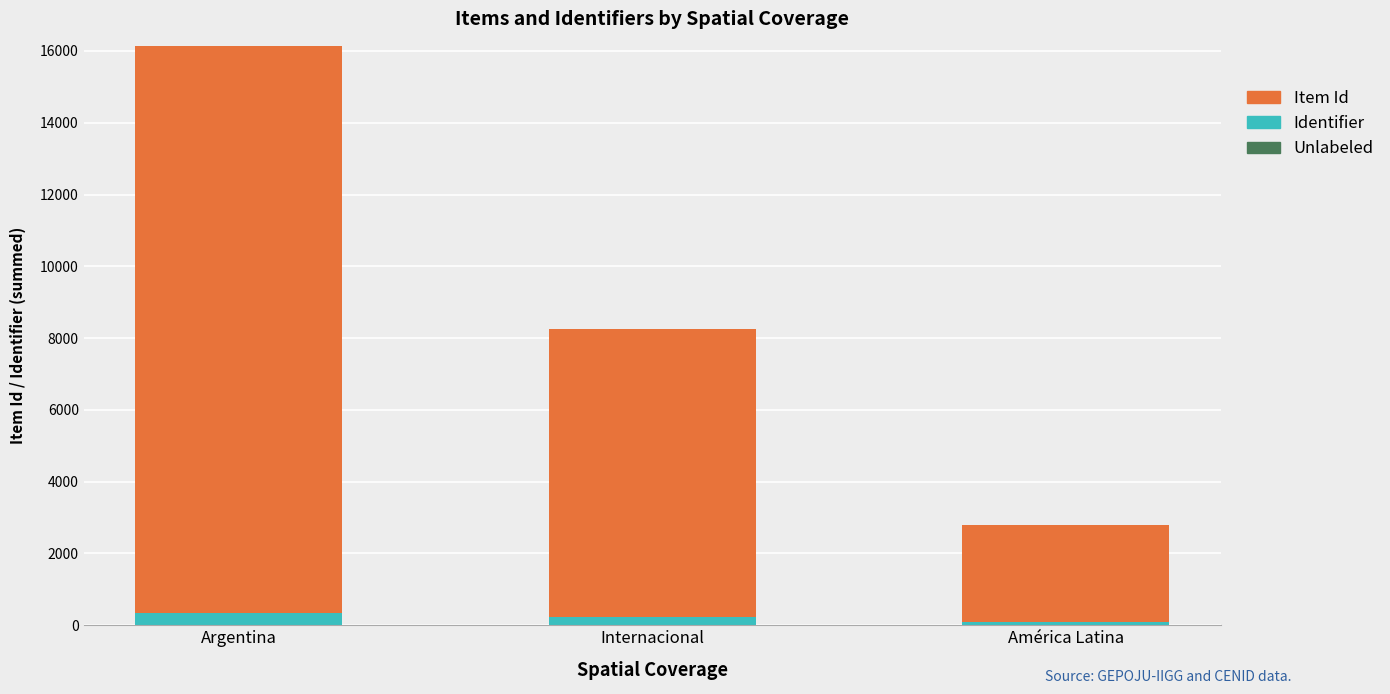

True or false: Identifier has a value of 334 at Argentina.

True